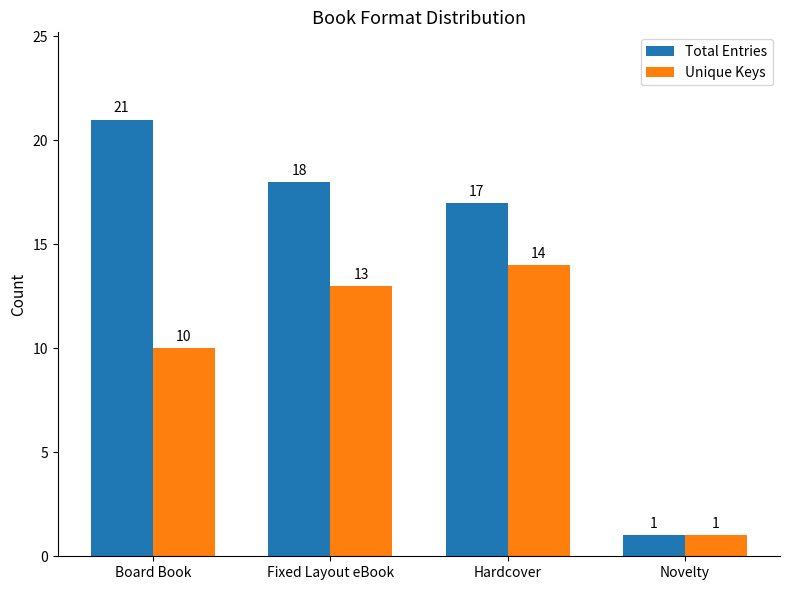

What is the label of the 1st bar from the right?

Novelty